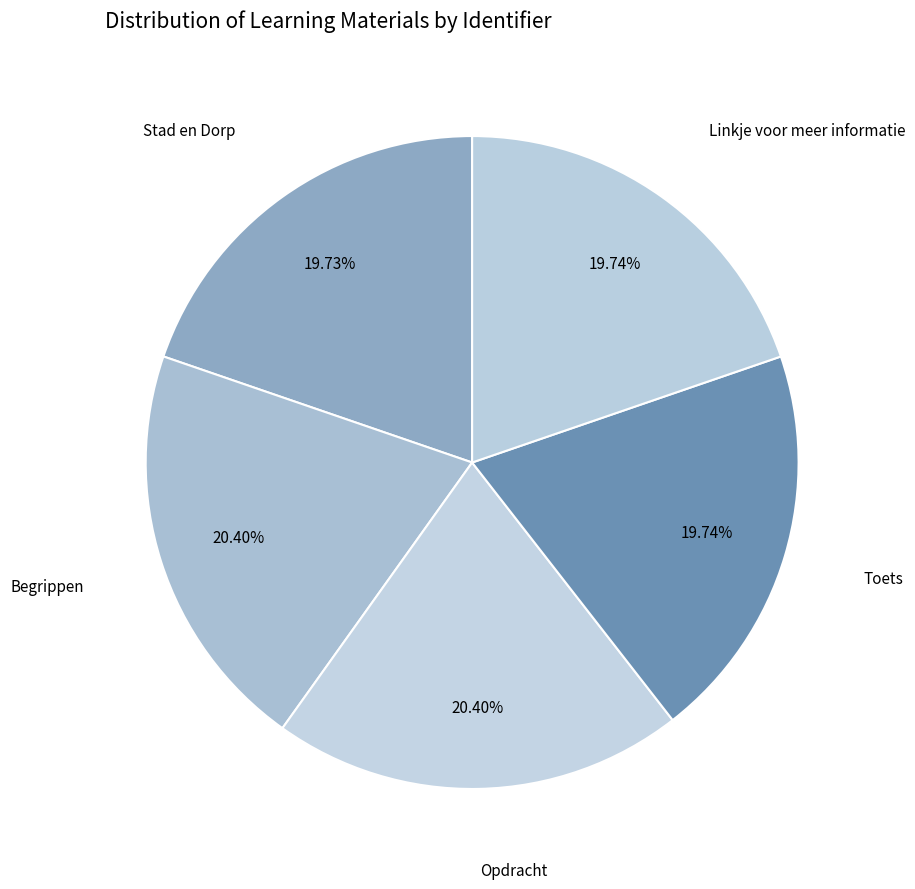

To the nearest percent, what is the combined percentage of Toets and Begrippen?

40%